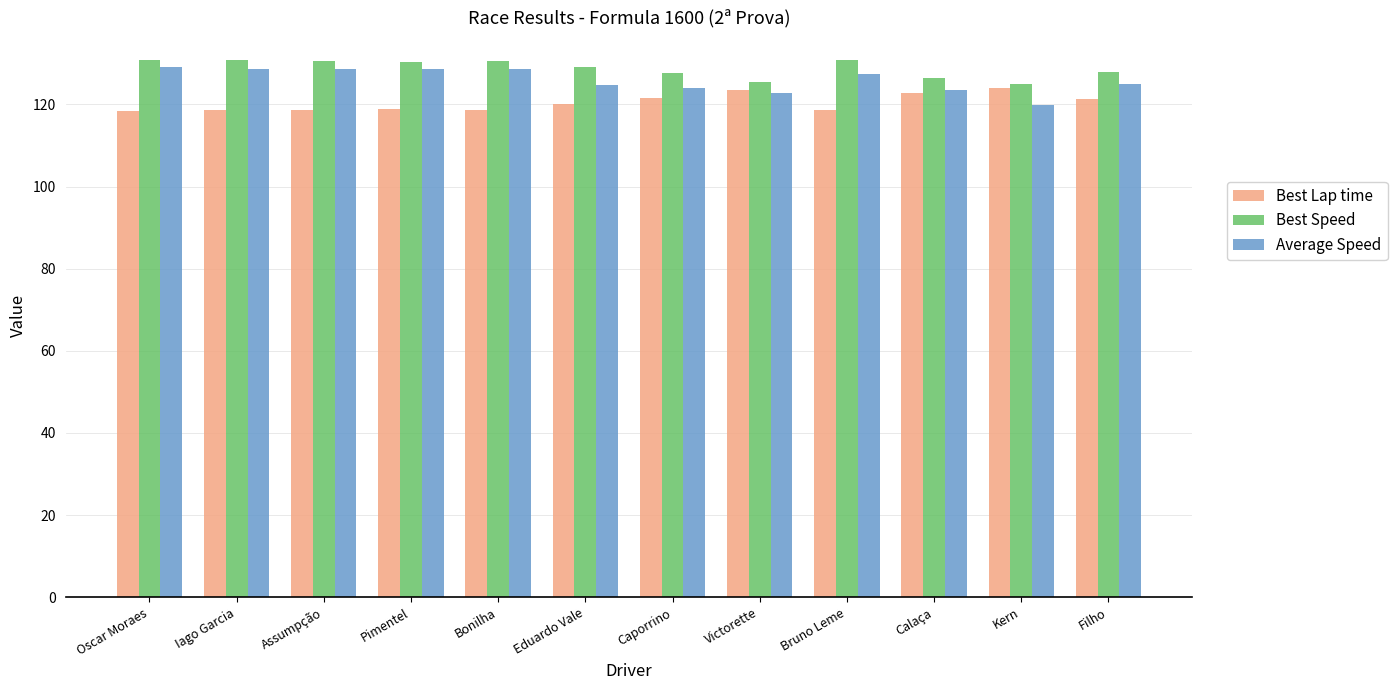

At which label does Average Speed reach its minimum?

Kern